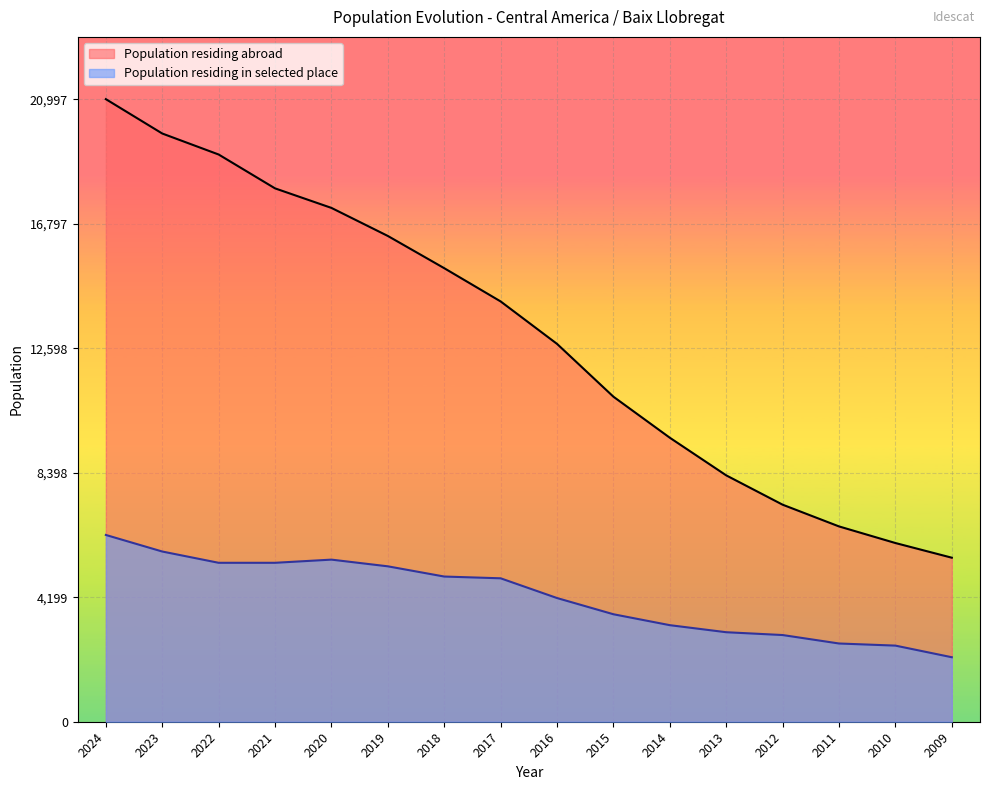

At which category is the sum across all series the highest?

2024